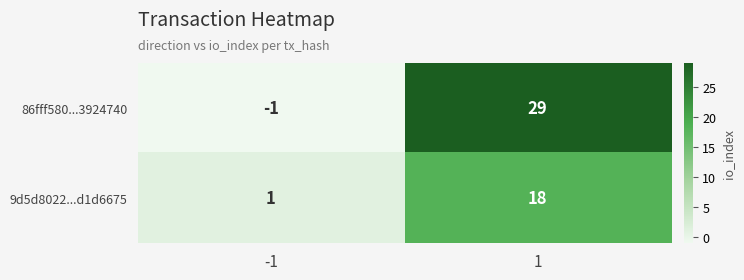

Which series has the largest total across all categories?

86fff580...3924740